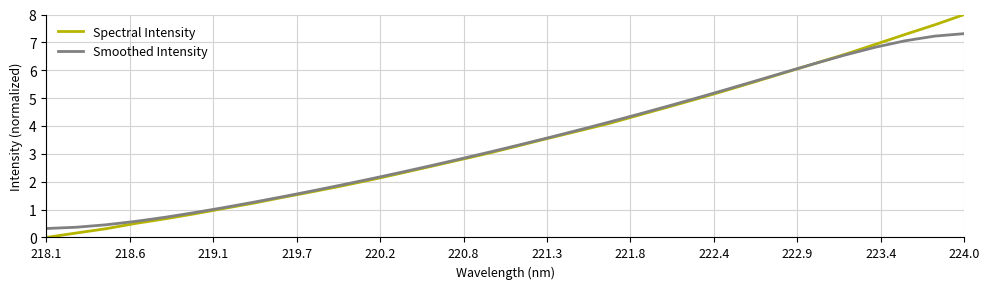

Which series has the largest range (max minus min)?

Spectral Intensity